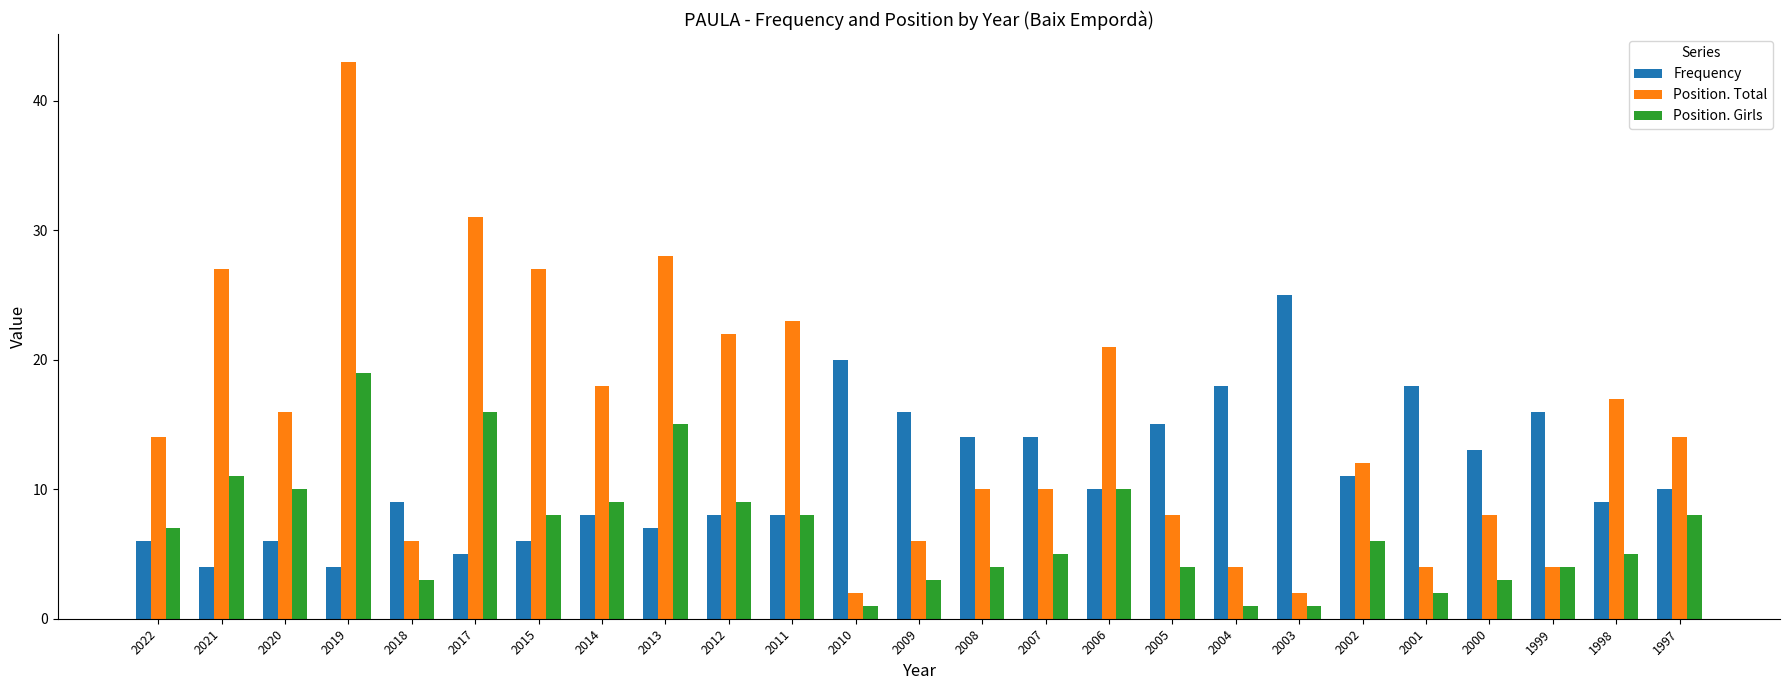

What are all the series names shown in the legend?

Frequency, Position. Total, Position. Girls